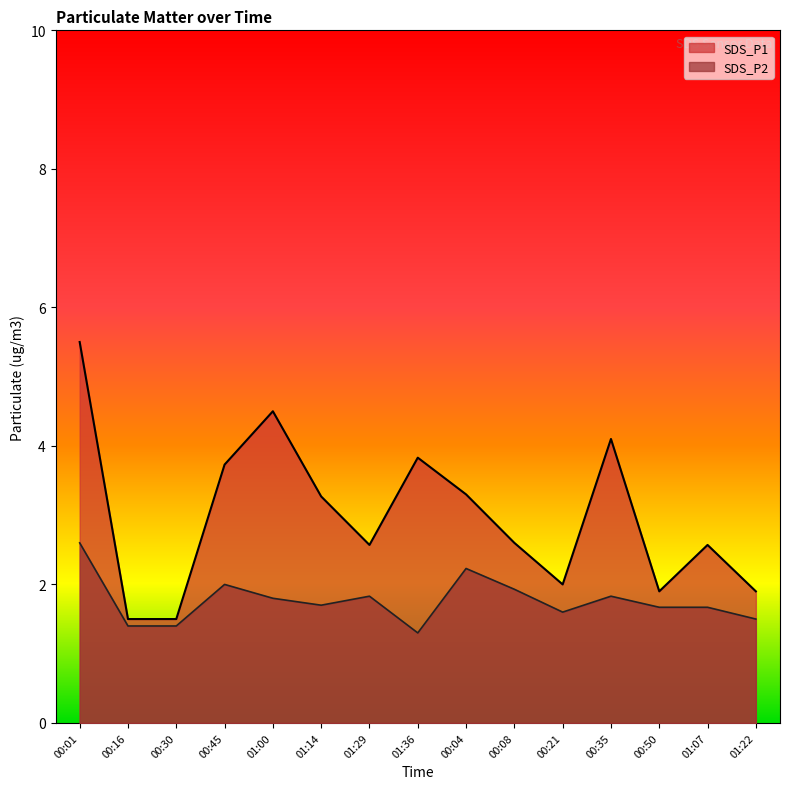

Is it true that SDS_P1 equals 2.6 at 01:29?

True